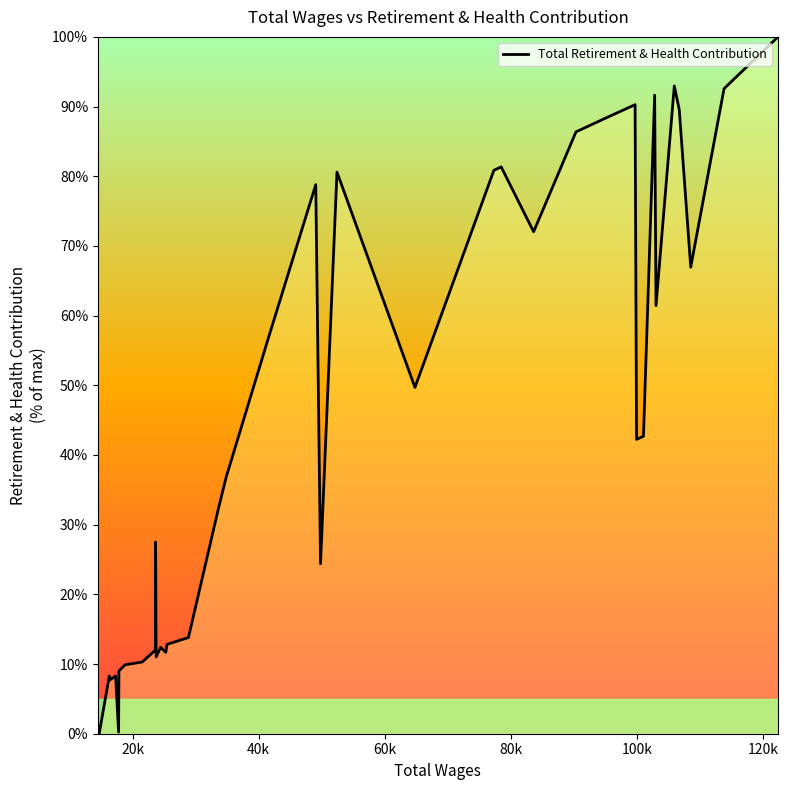

What is the difference between the maximum and minimum values?

100.0